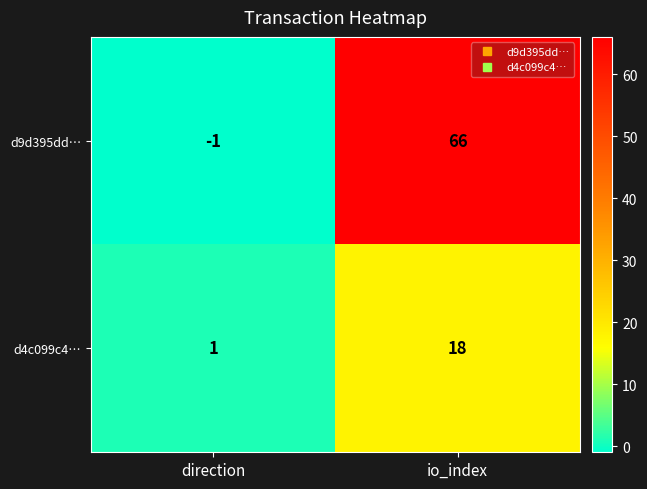

Which series has the widest spread of values?

d9d395dd…